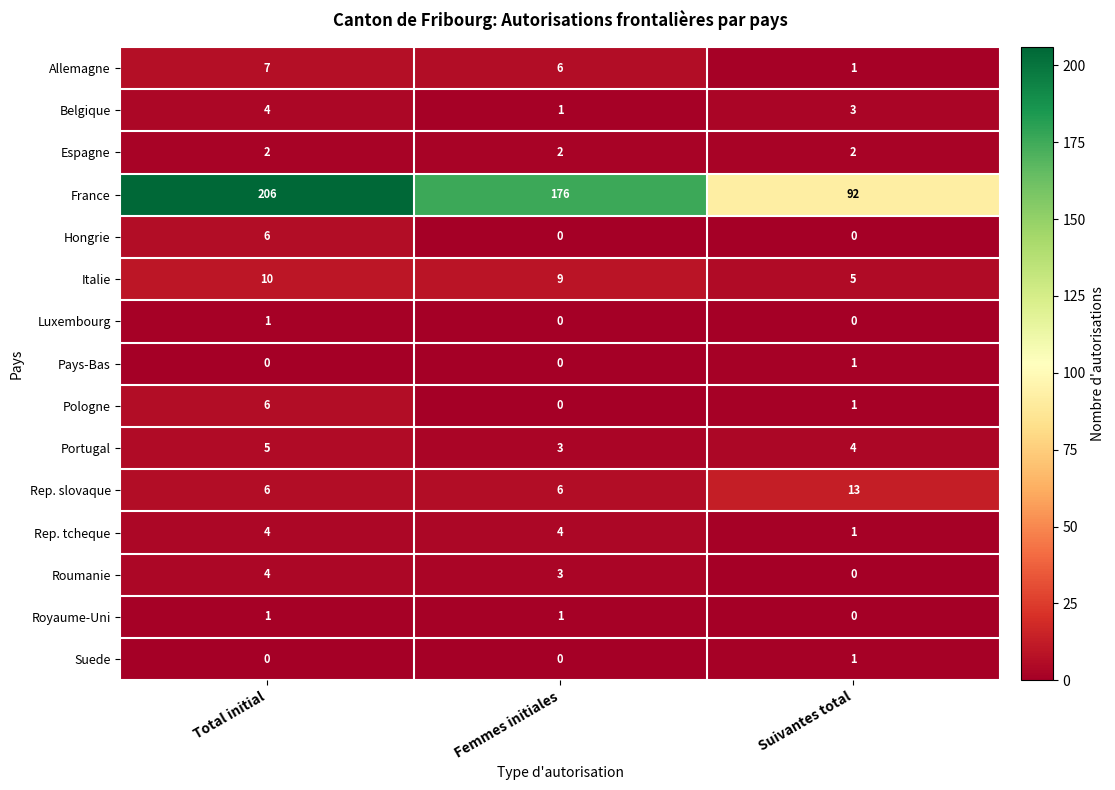

Is it true that Royaume-Uni equals 2 at Femmes initiales?

False